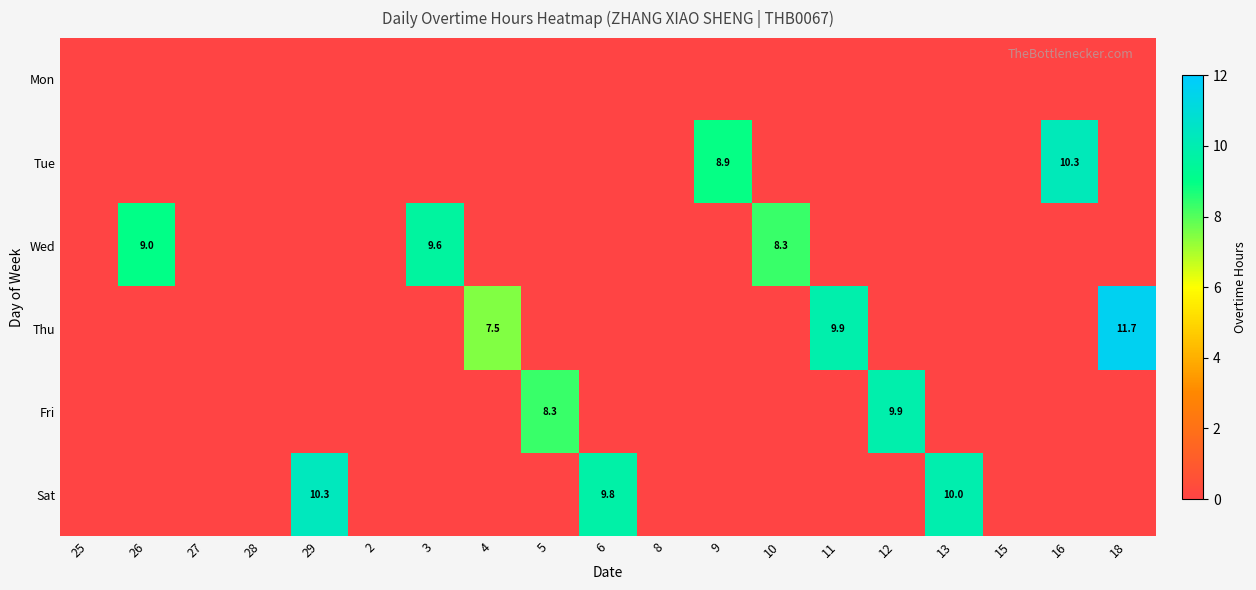

What is the sum of all Tue values?

19.2